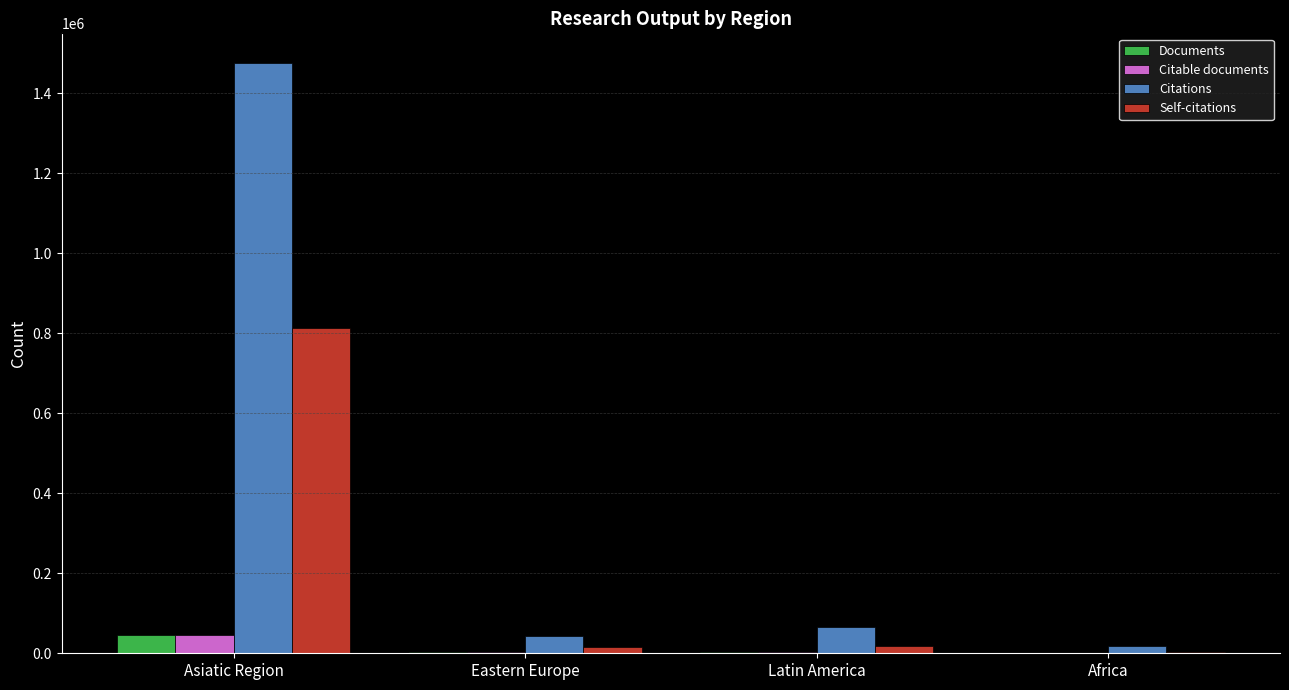

How many categories are shown in the chart?

4